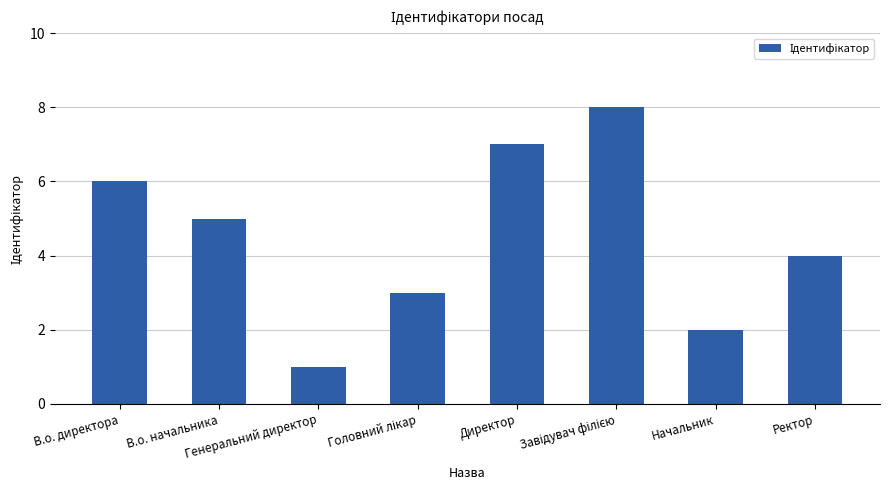

What is the sum of all values?

36